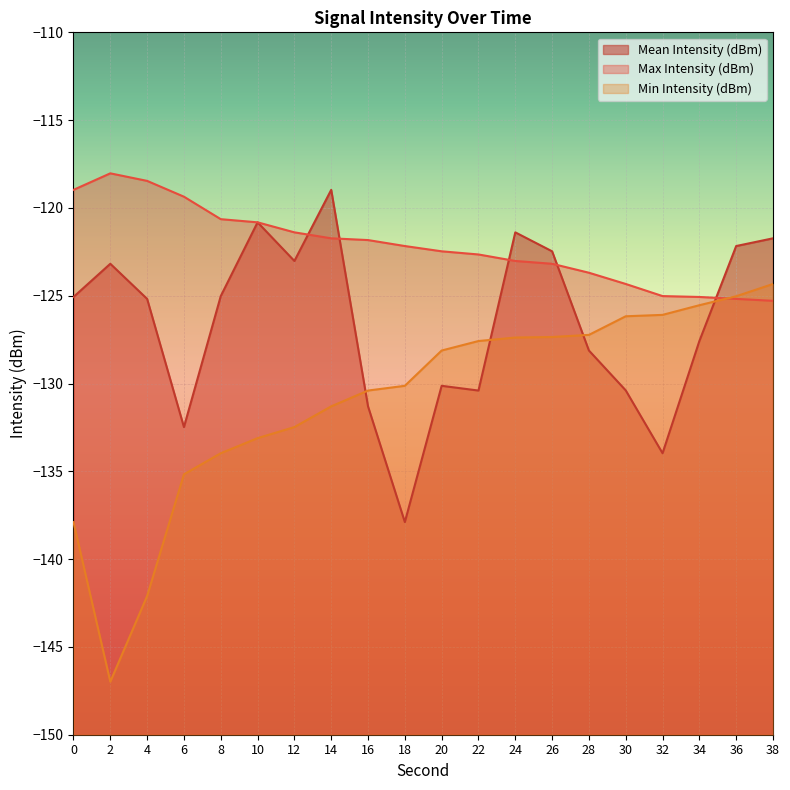

What is the difference between the maximum and minimum values in the Mean Intensity (dBm) series?

18.9